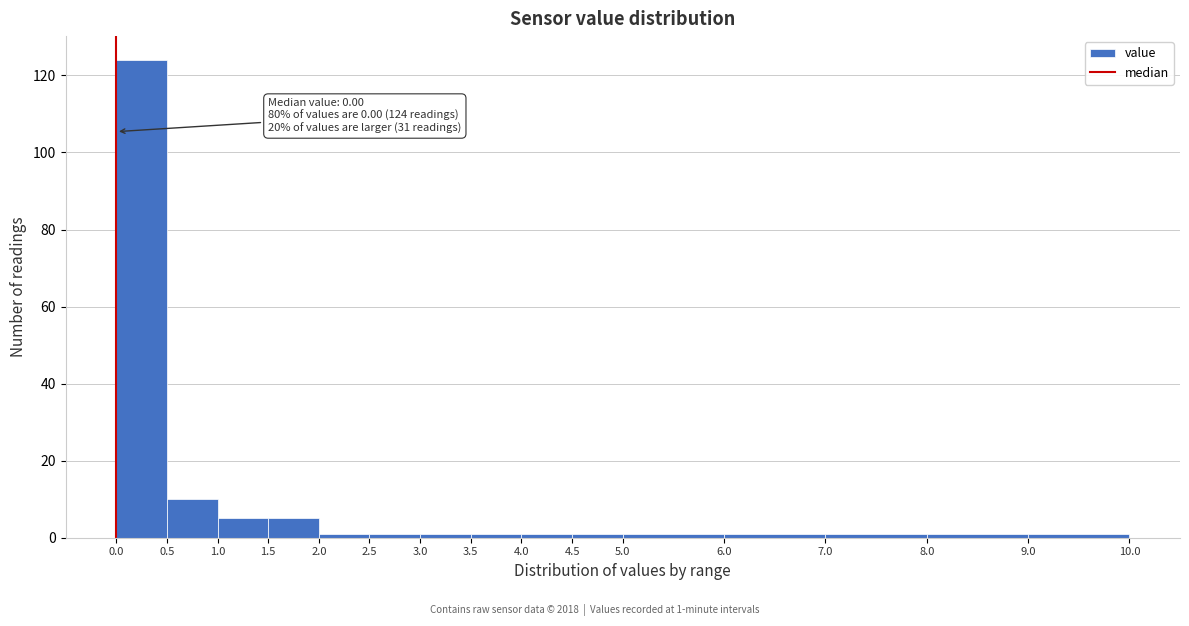

Over which range of the x-axis is the bar tallest?

0.0 to 0.5